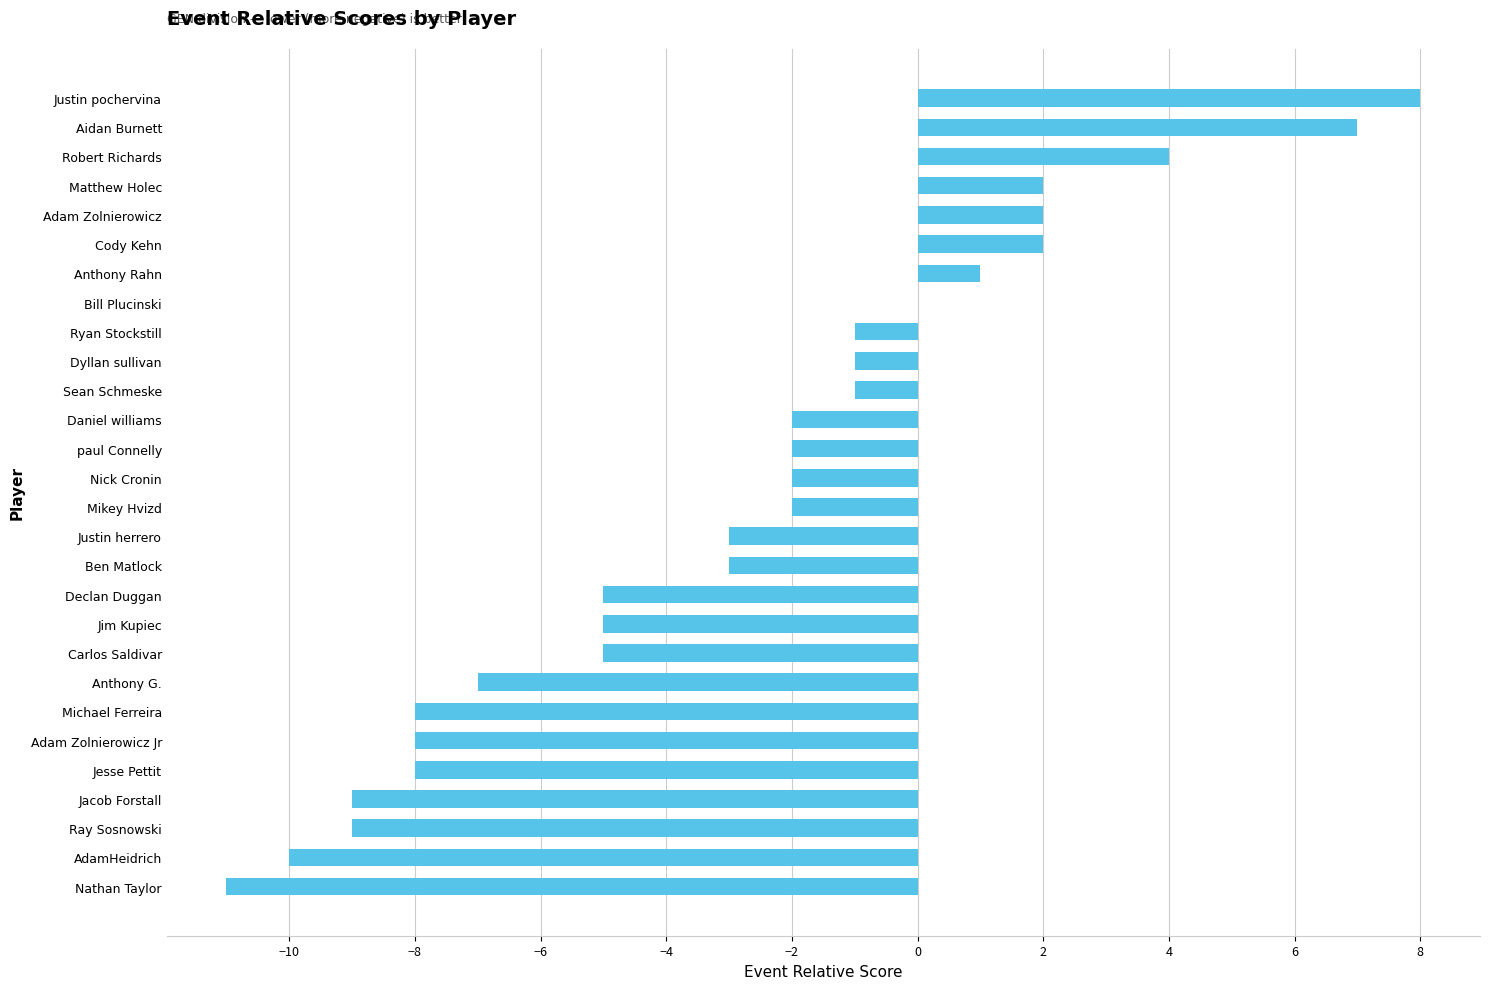

What is the change in value from AdamHeidrich to Michael Ferreira?

+2